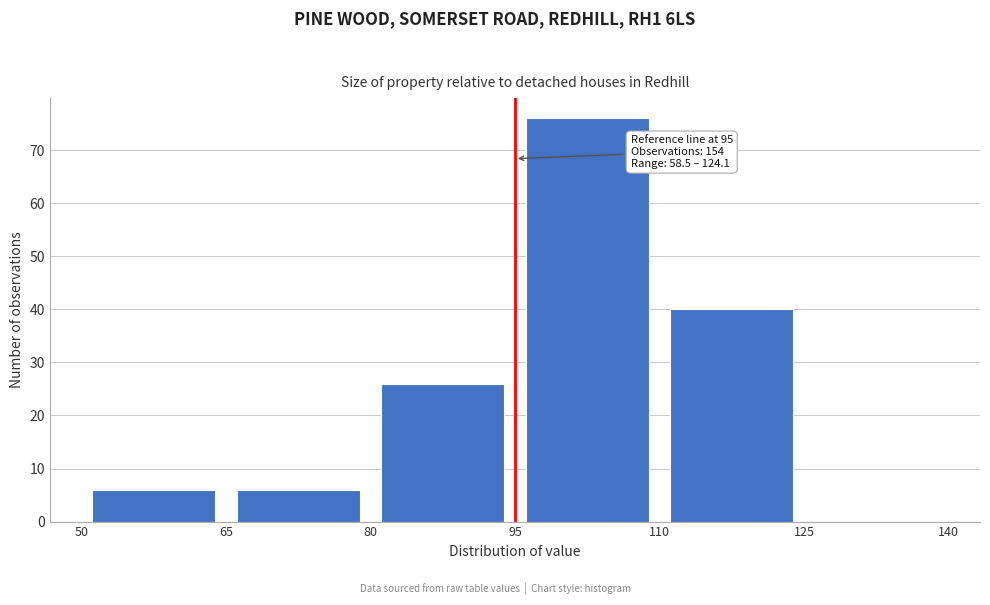

Over which range of the x-axis is the bar tallest?

95 to 110